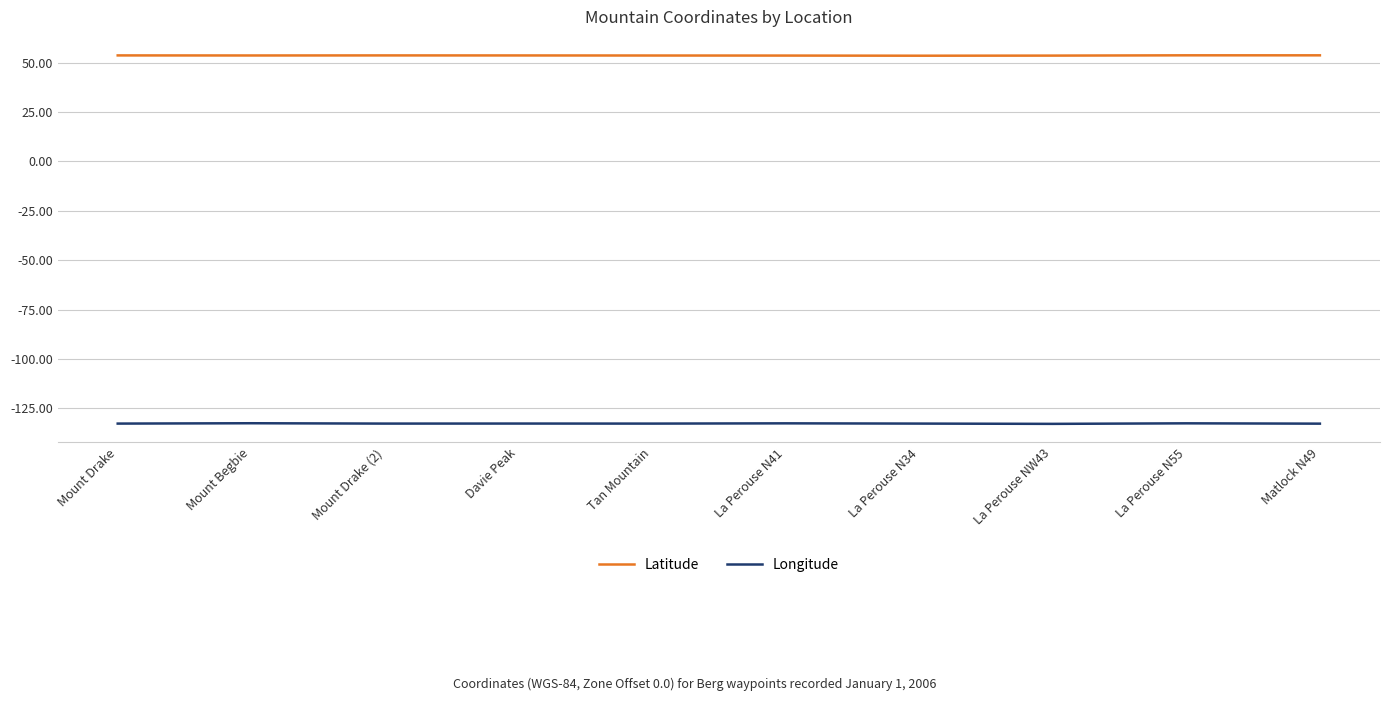

Rank the series by their average value, from highest to lowest.

Latitude, Longitude